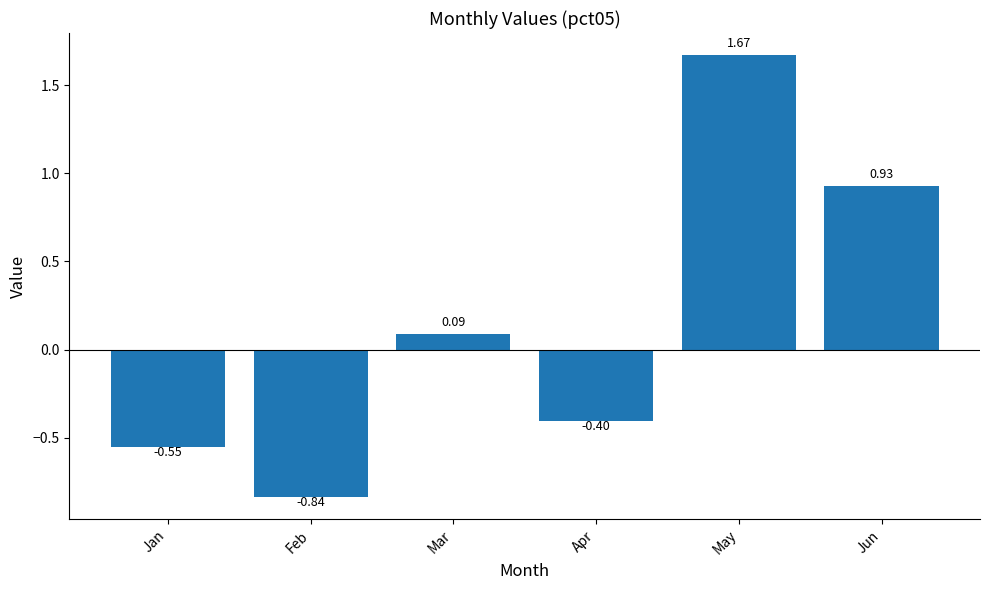

Where does the data first go above 0?

Mar